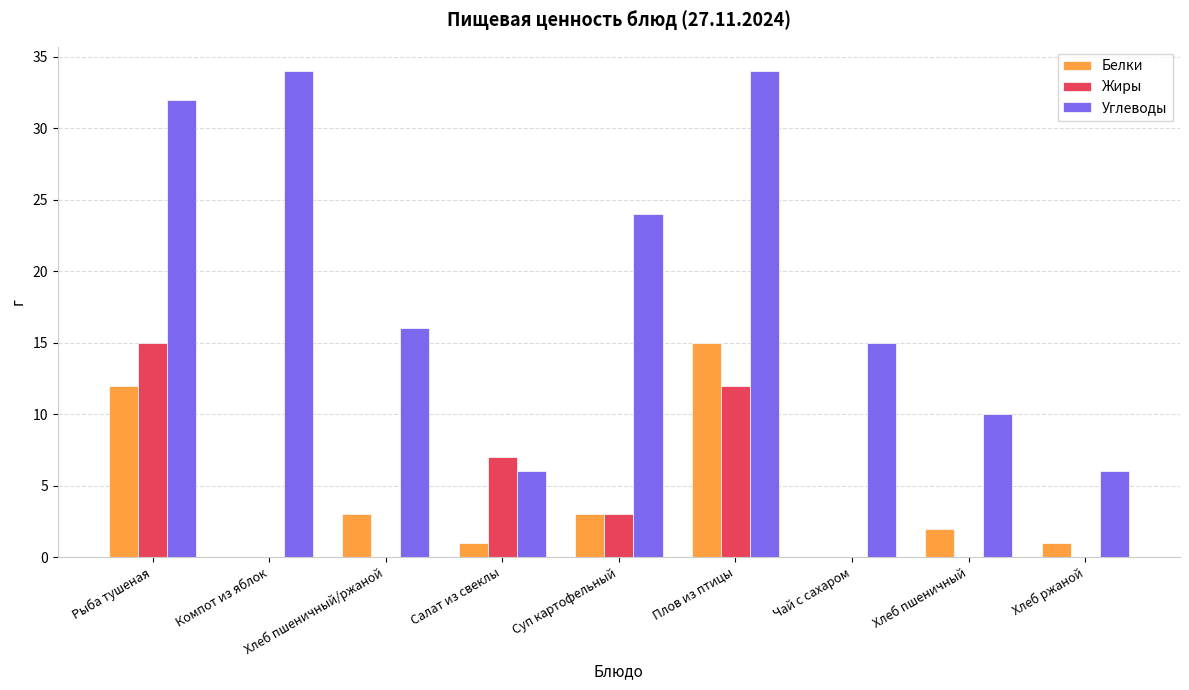

What are all the series names shown in the legend?

Белки, Жиры, Углеводы